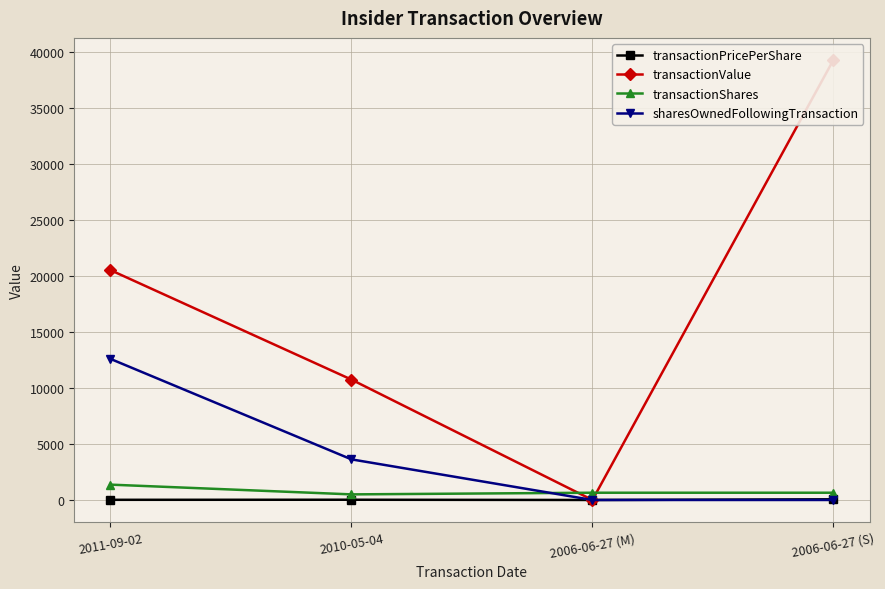

At which label does transactionValue reach its peak?

2006-06-27 (S)